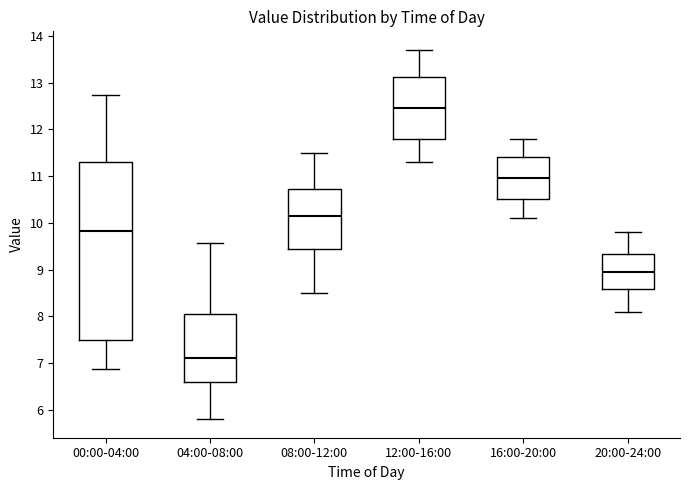

Which box's median line is the highest?

12:00-16:00